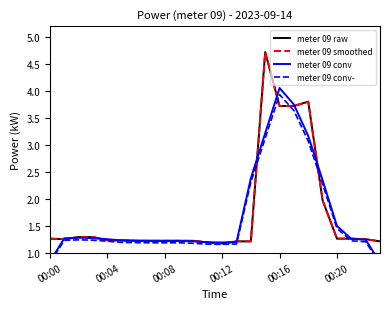

How many interior local peaks does the meter 09 conv series have?

2